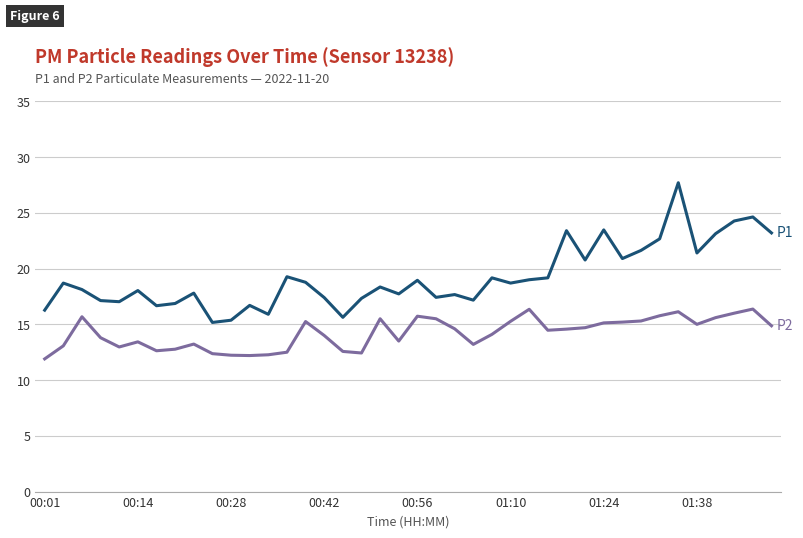

What is the greatest value displayed?

27.7